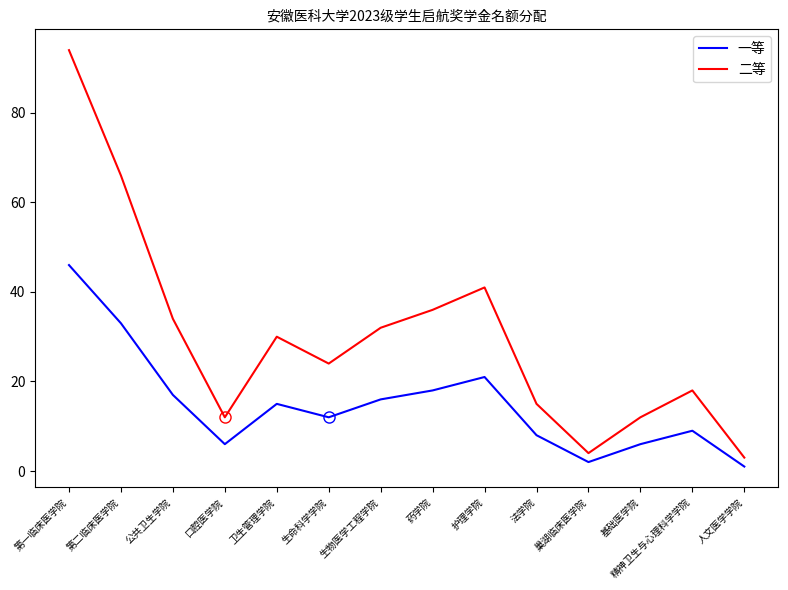

How many interior local peaks does the 二等 series have?

3